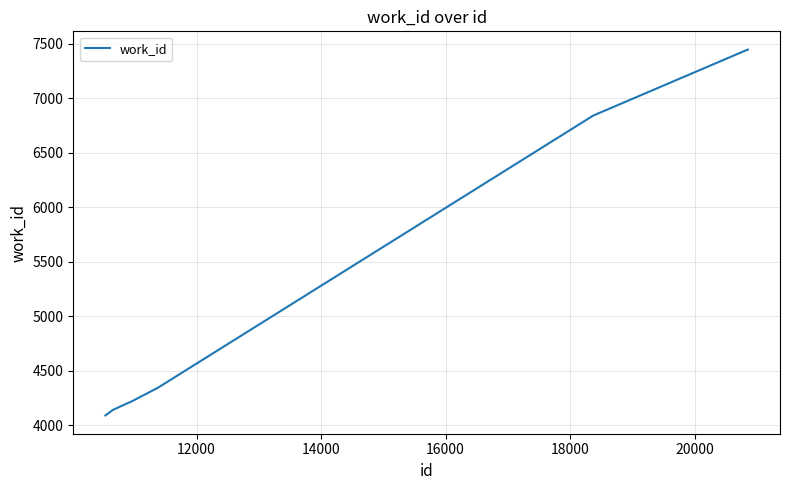

What is the maximum value shown in the chart?

7447